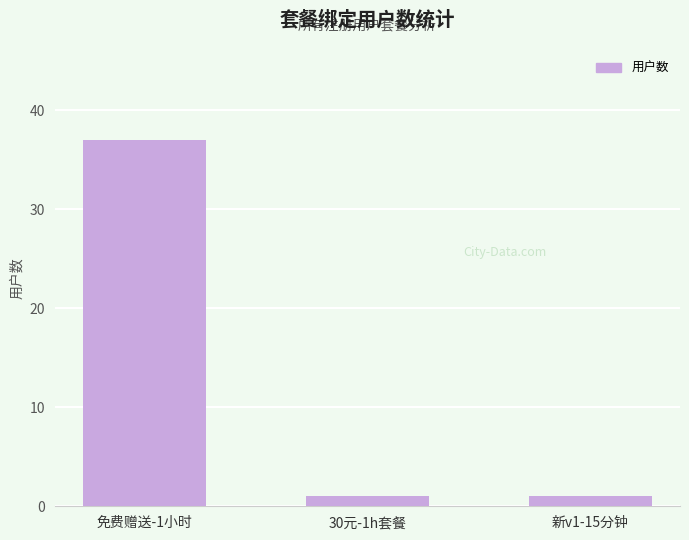

At which category does the chart reach its peak across all series?

免费赠送-1小时